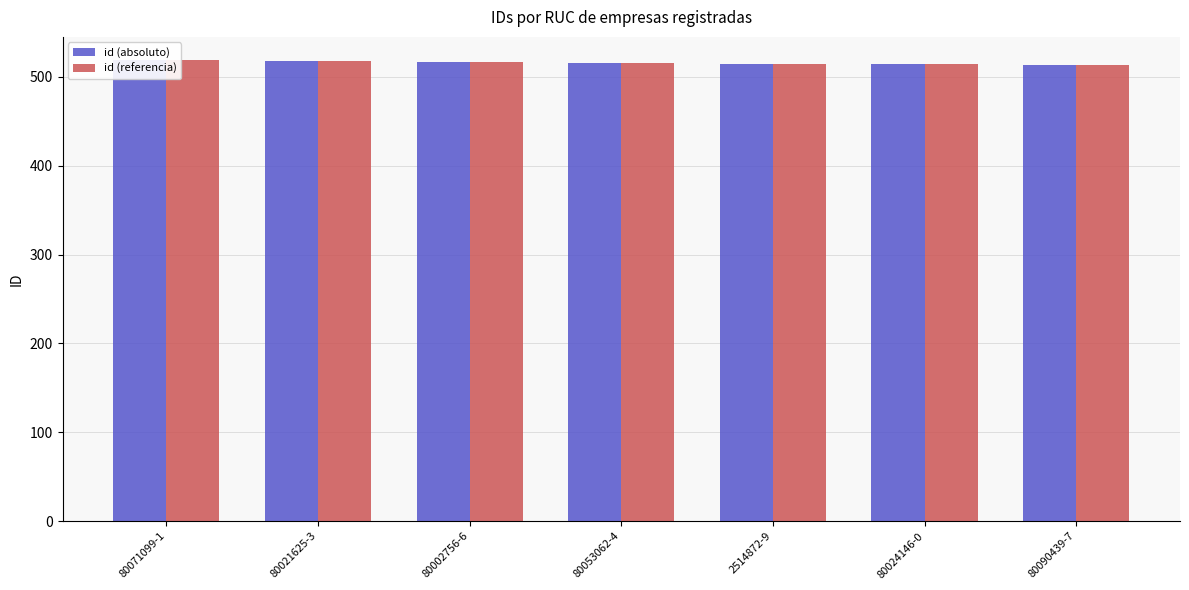

At which category is the sum across all series the highest?

80071099-1